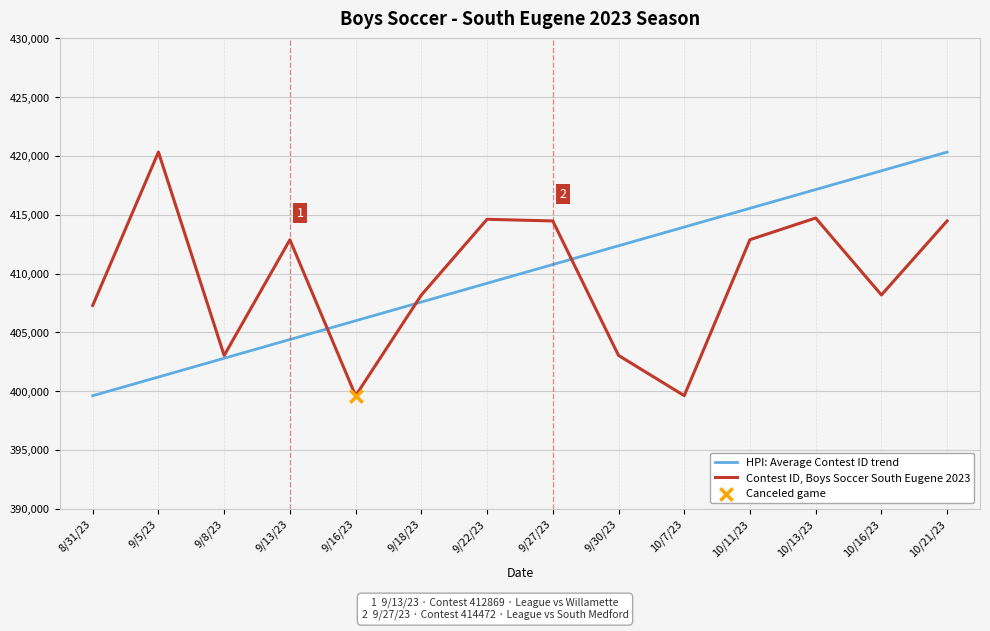

Is the value of Contest ID, Boys Soccer South Eugene 2023 at 9/8/23 greater than the value of HPI: Average Contest ID trend at 9/27/23?

No